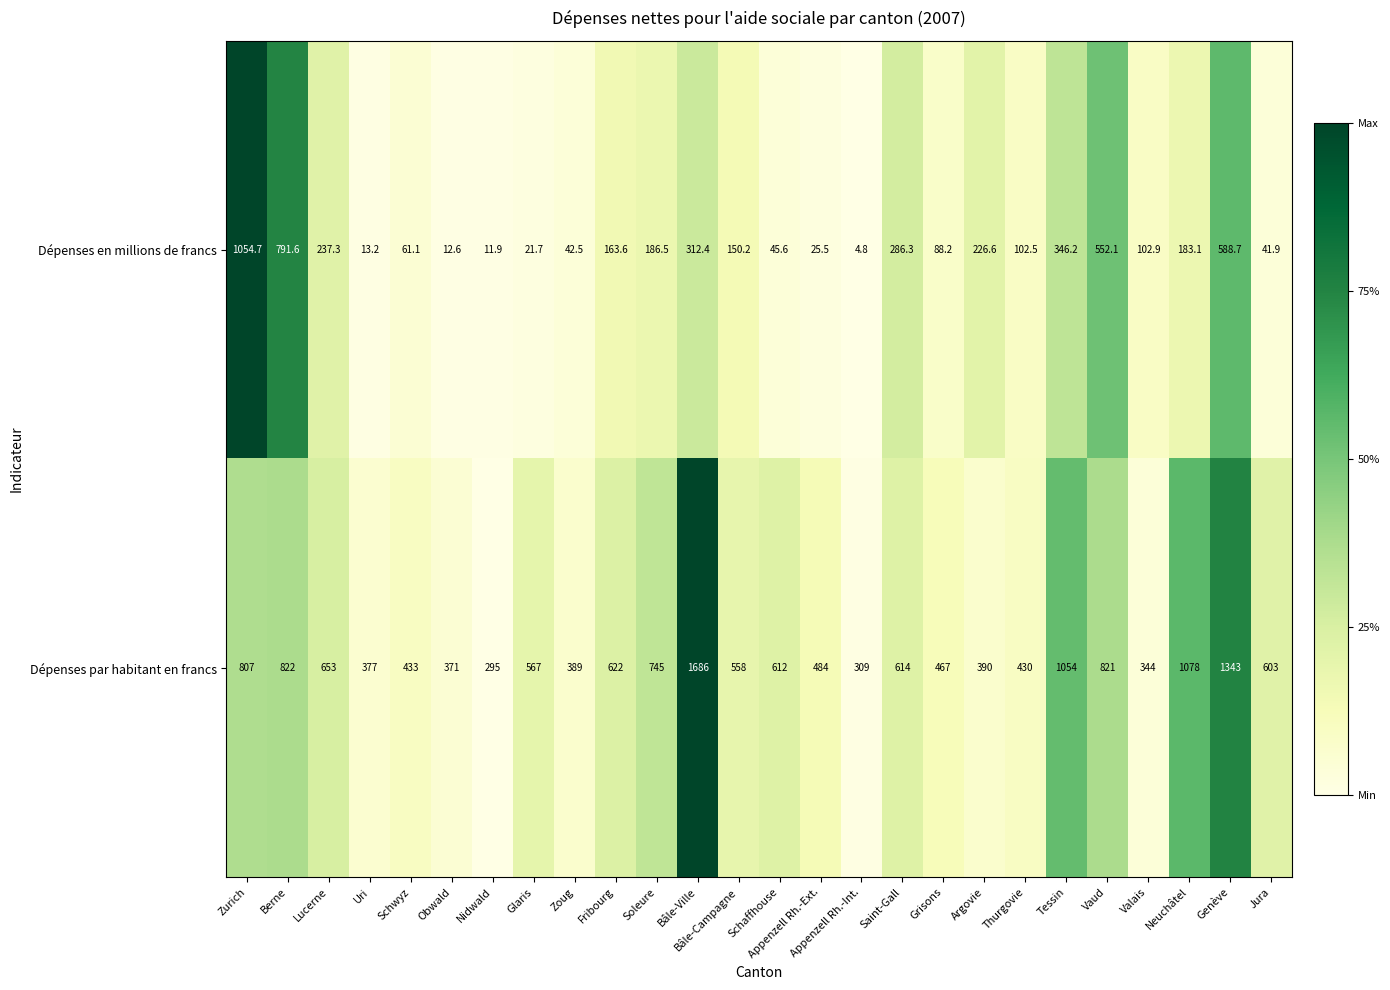

What is the total value across all series at Soleure?

931.5